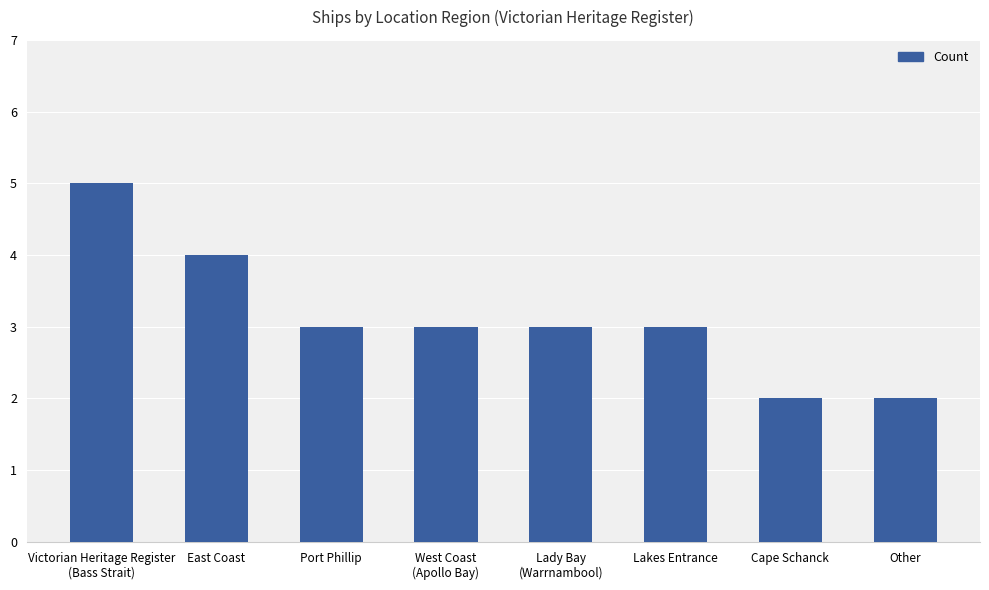

What is the difference between the maximum and minimum values?

3